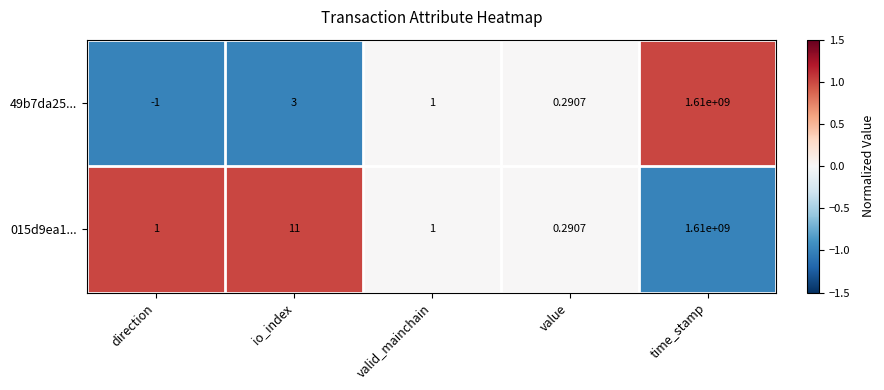

What is the greatest value displayed?

1610000000.0